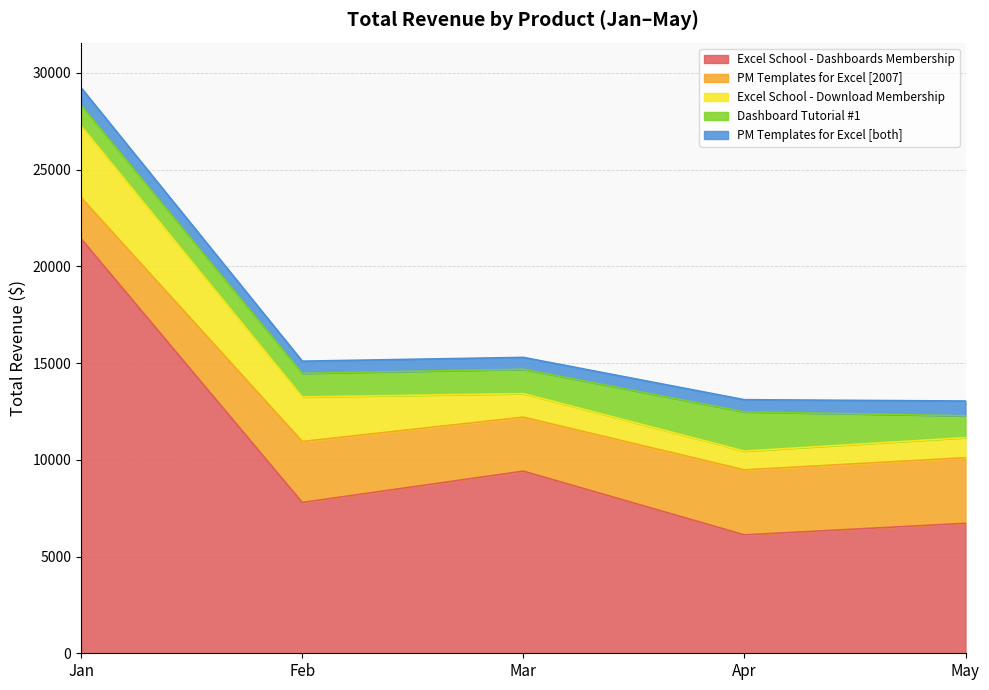

True or false: PM Templates for Excel [both] and Excel School - Download Membership cross at least once.

False